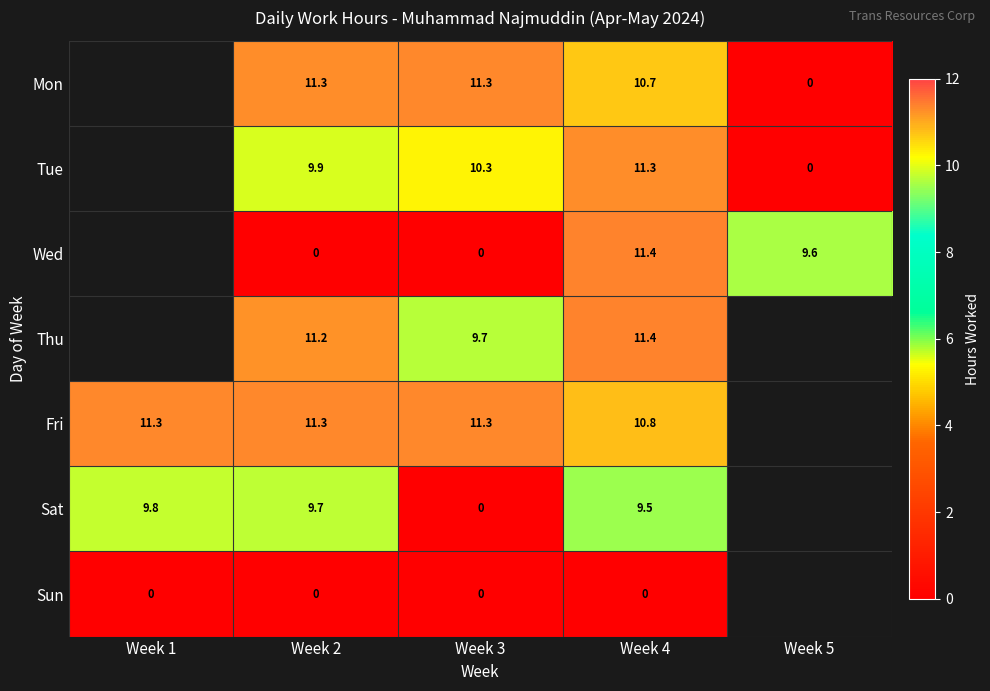

Which series changed the most between Week 3 and Week 4?

Wed